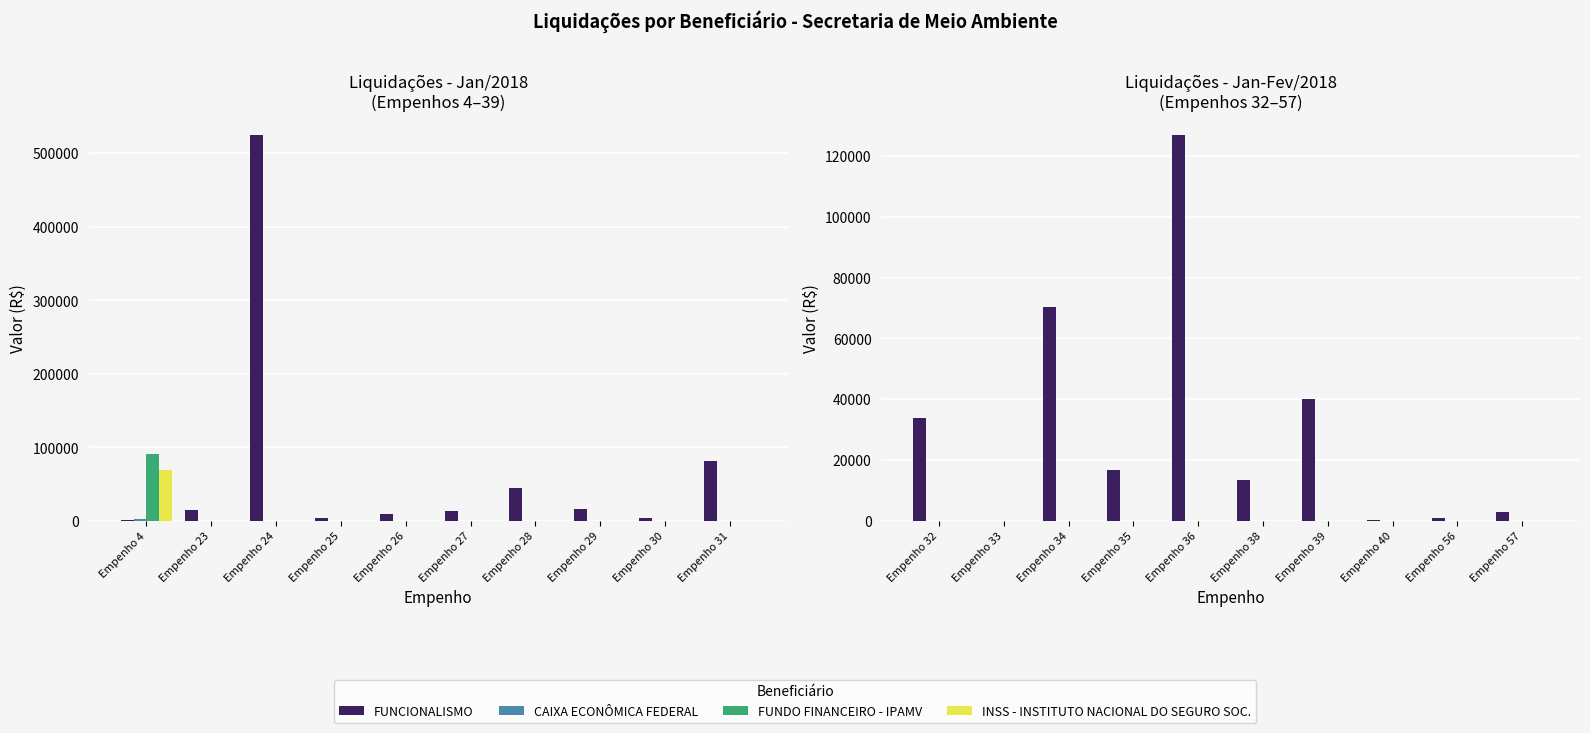

At which label does FUNDO FINANCEIRO - IPAMV reach its minimum?

Empenho 32